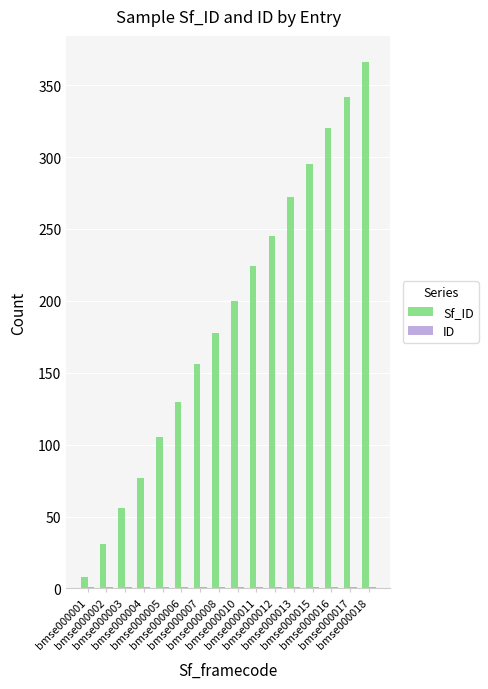

What is the greatest value displayed?

366